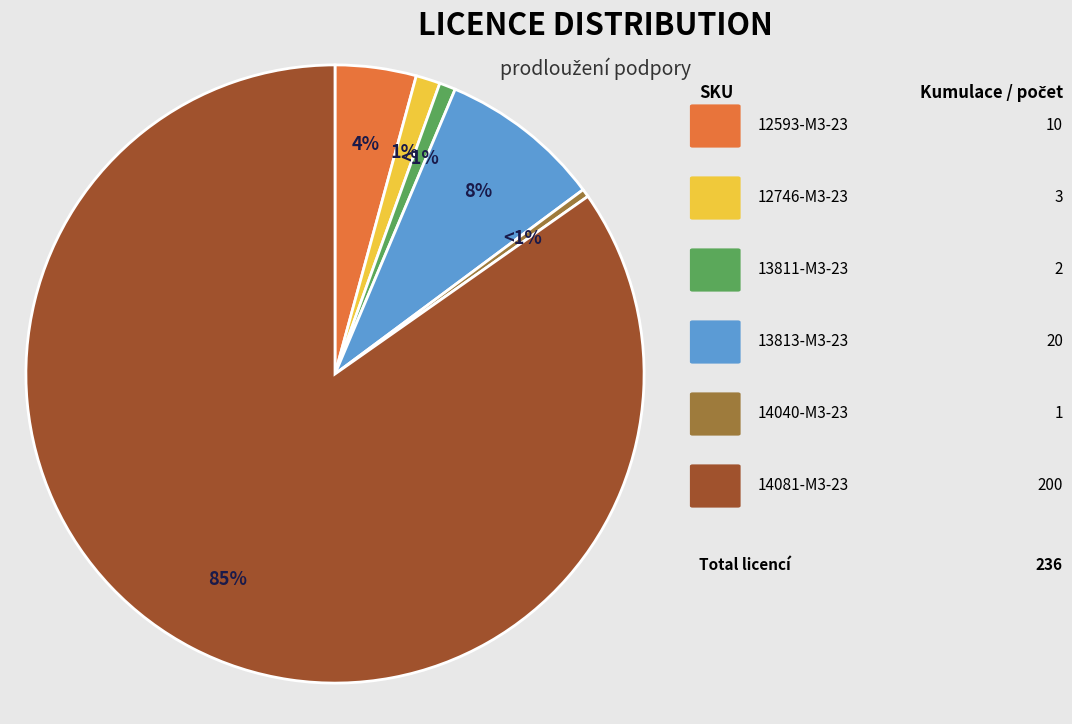

True or false: 14040-M3-23 accounts for 0% of the total.

True